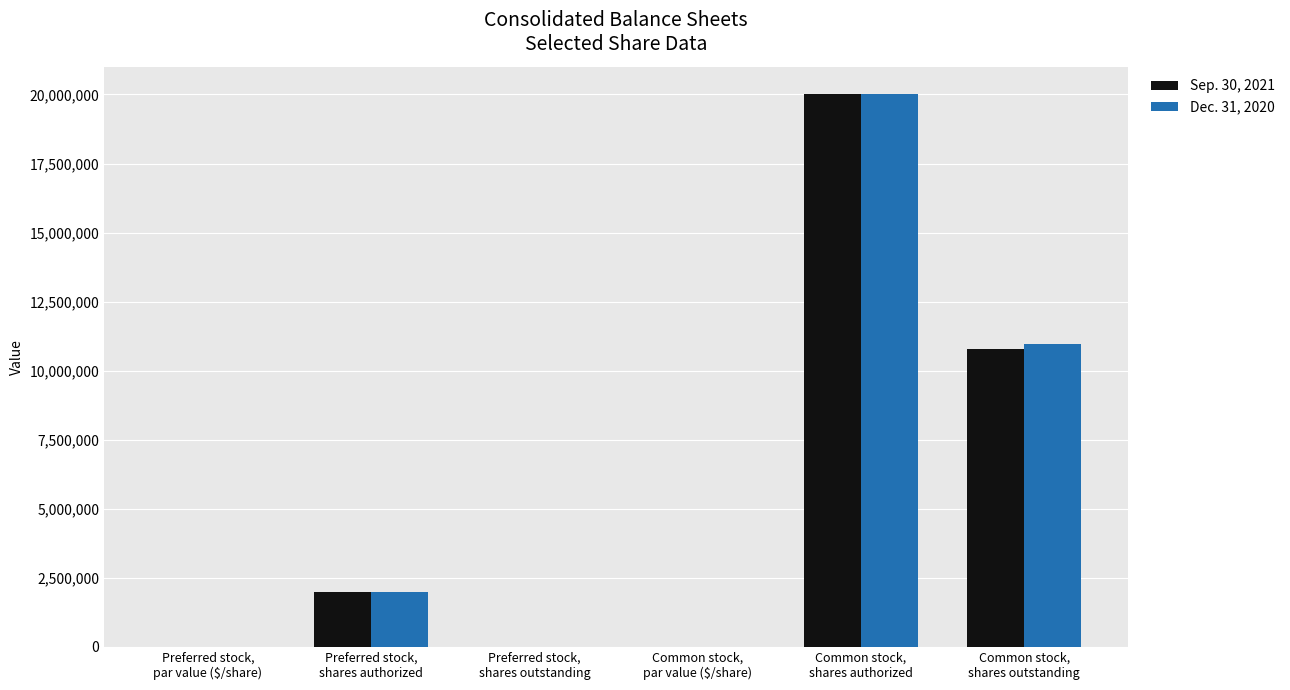

What is the greatest value displayed?

20000000